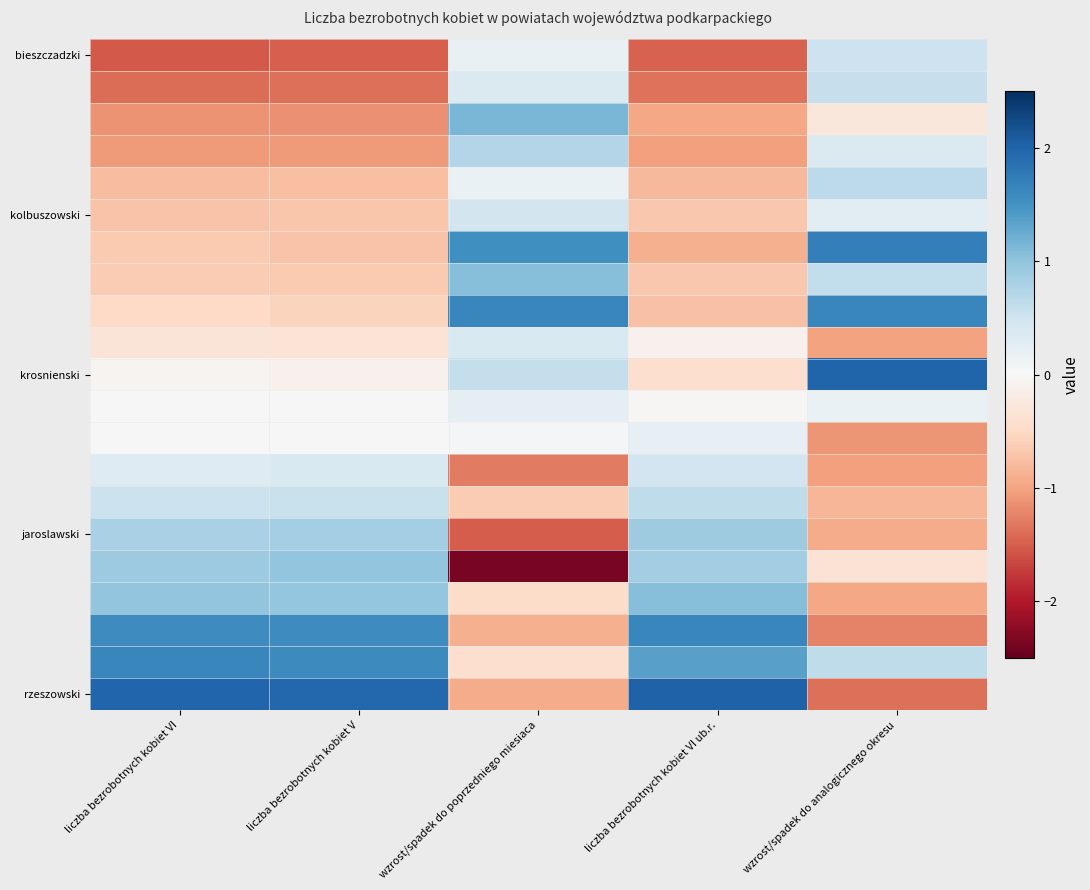

What is the difference between the highest and lowest values at wzrost/spadek do poprzedniego miesiaca?

4.0